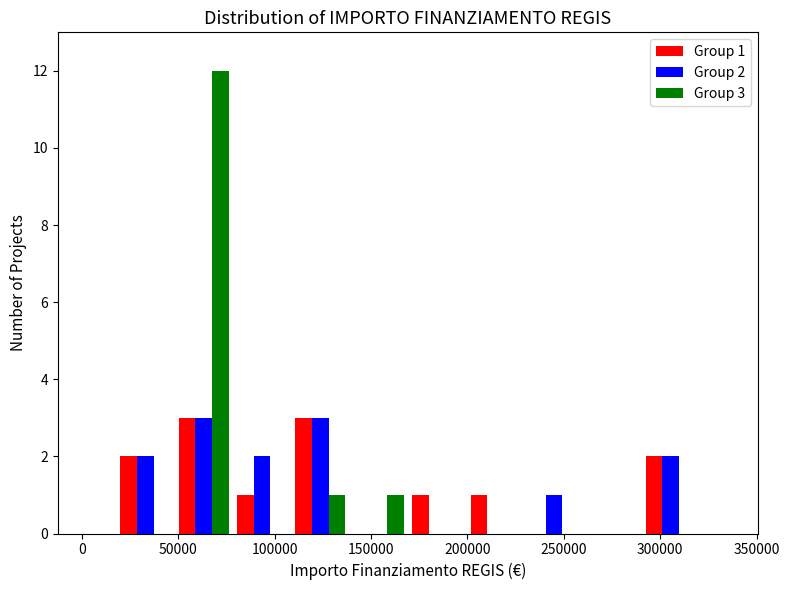

In the Group 3 series, which range on the x-axis has the tallest bar?

50000 to 80000